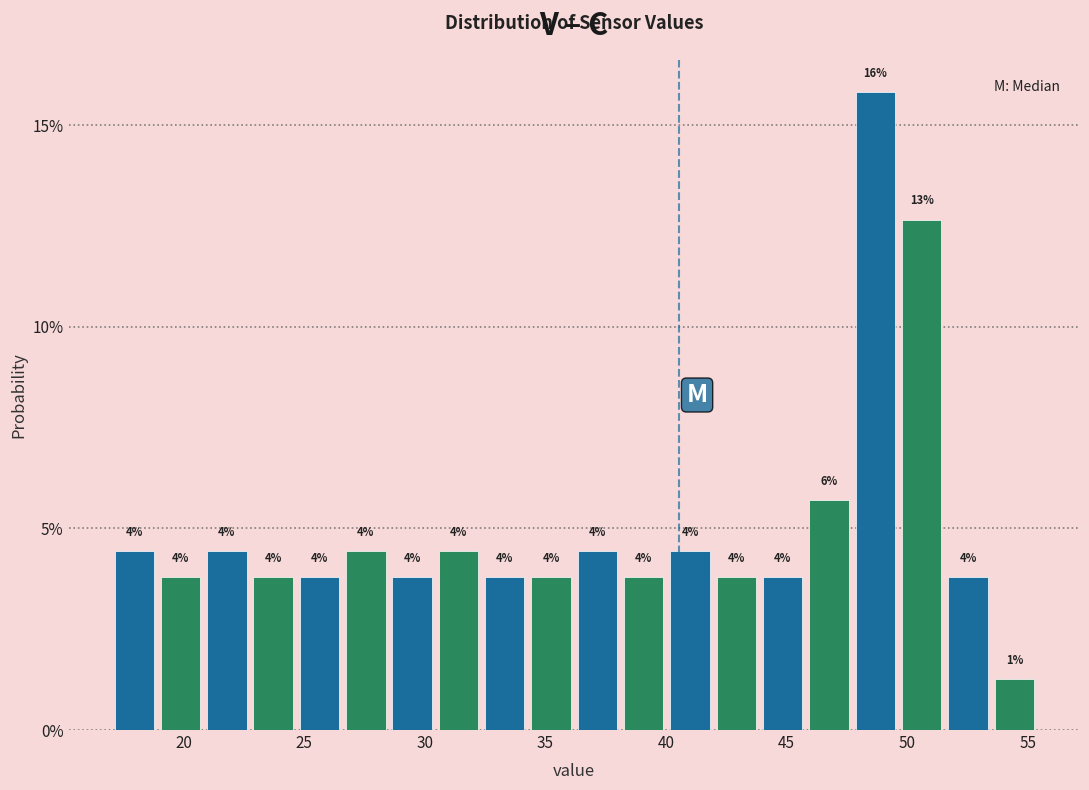

Read against the x-axis, roughly where is the centre of the tallest bar?

48.5